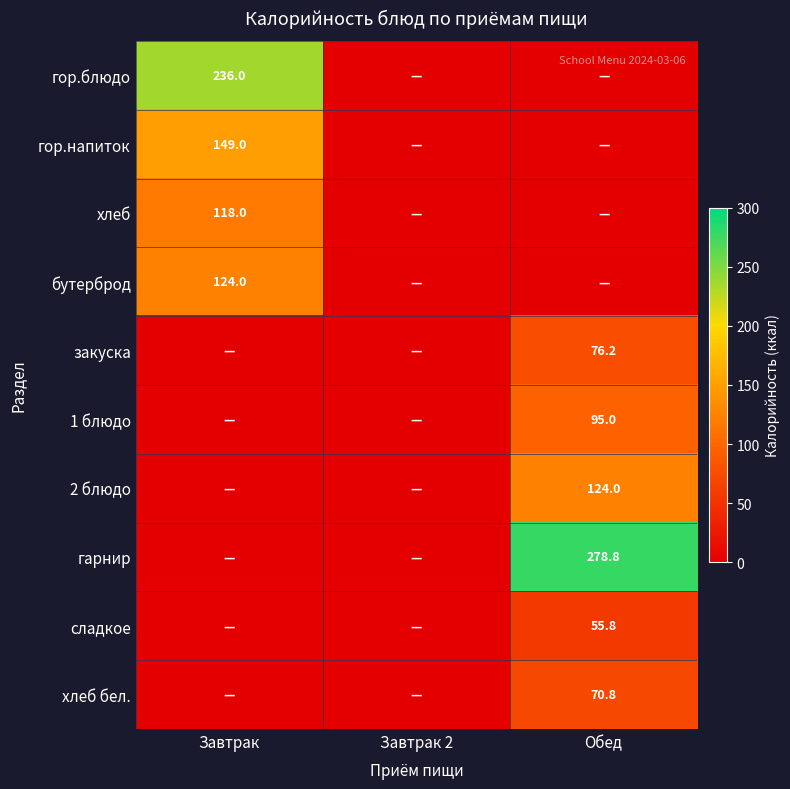

Is it true that 1 блюдо equals 95.0 at Обед?

True